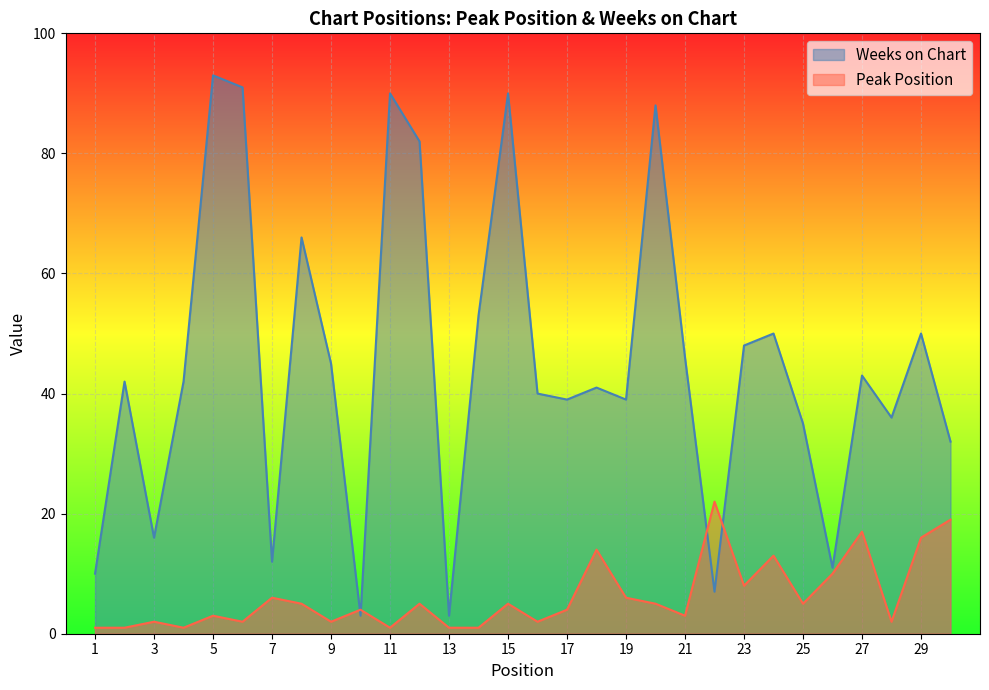

Which has a higher value, 18 or 13?

18